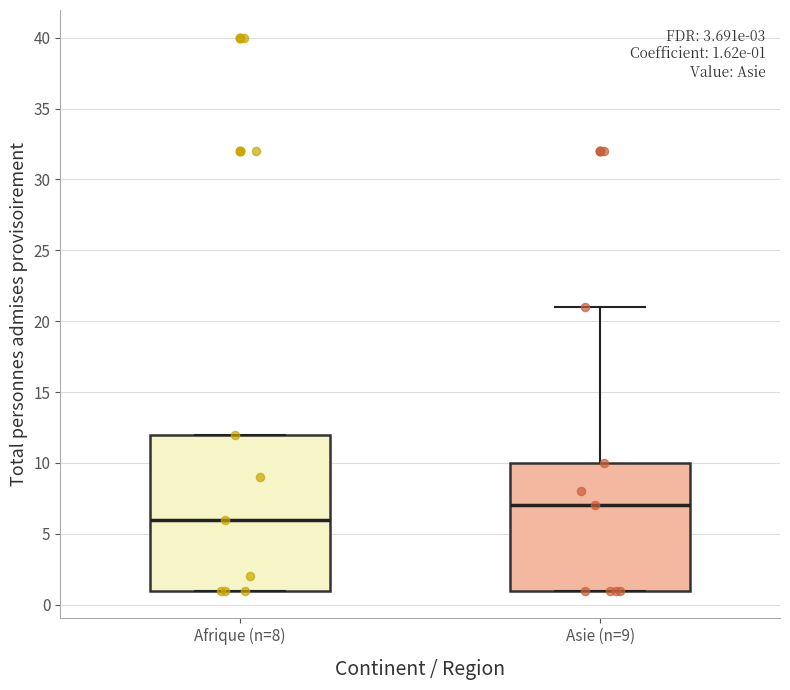

Which box is the tallest, from its lower edge to its upper edge?

Afrique (n=8)